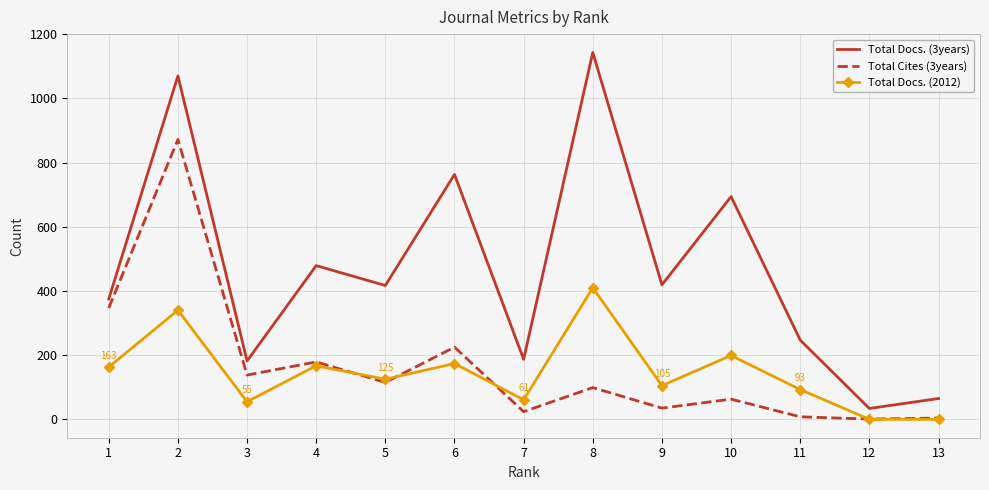

List the series in order of their peak value, lowest first.

Total Docs. (2012), Total Cites (3years), Total Docs. (3years)